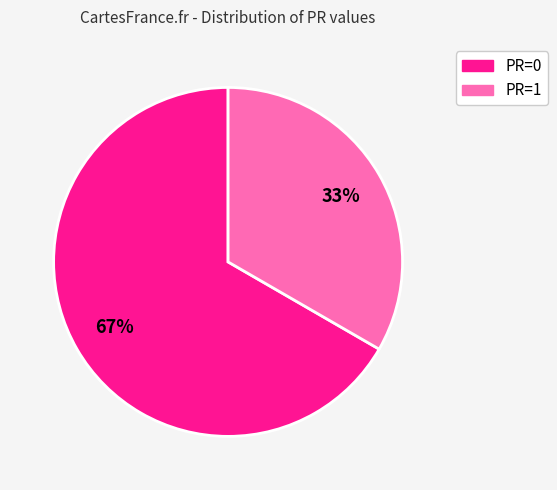

Which slice is the smallest?

PR=1